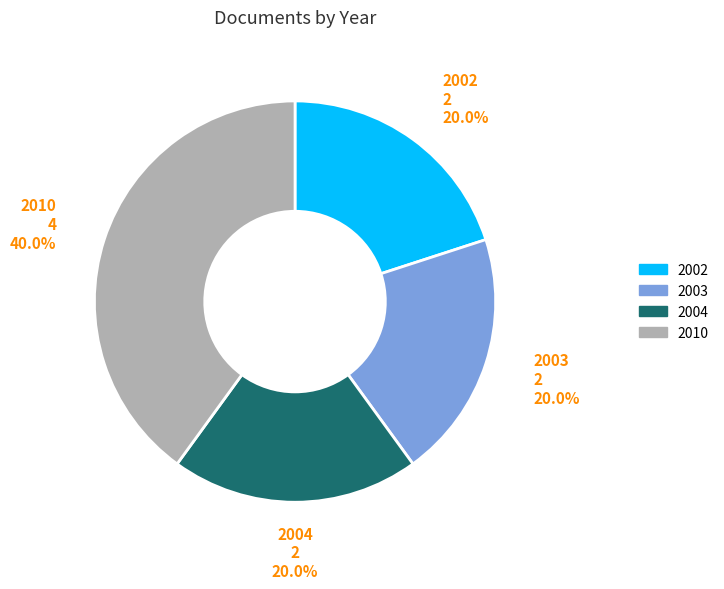

What percentage do 2003 and 2004 together represent?

40.0%